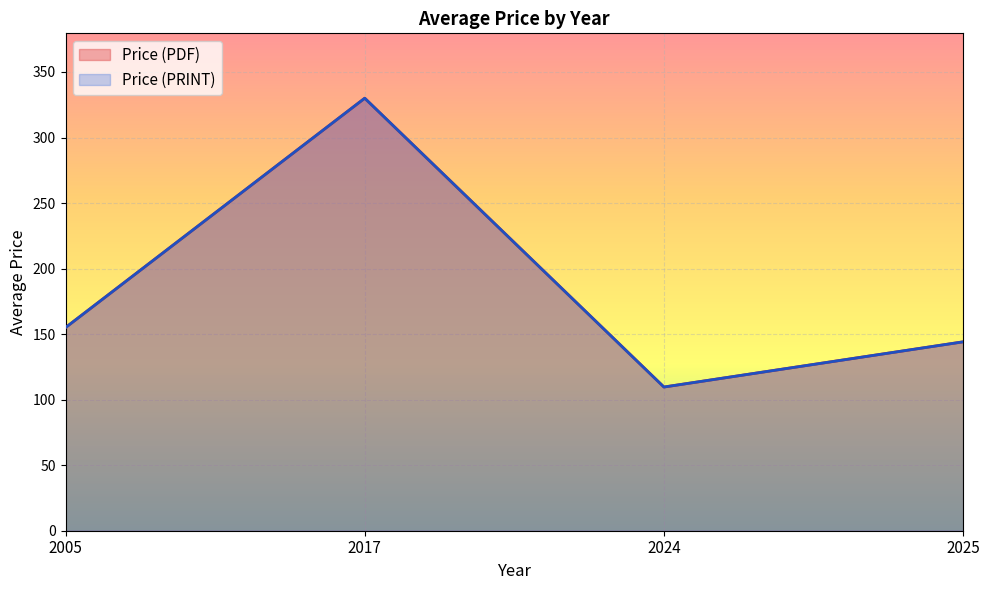

Which series changed the most between 2025 and 2025?

Price (PDF)